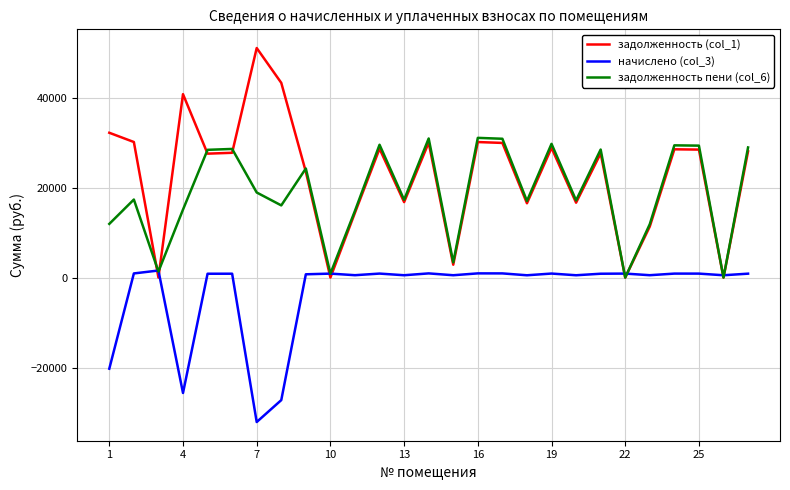

What is the greatest value displayed?

51000.5